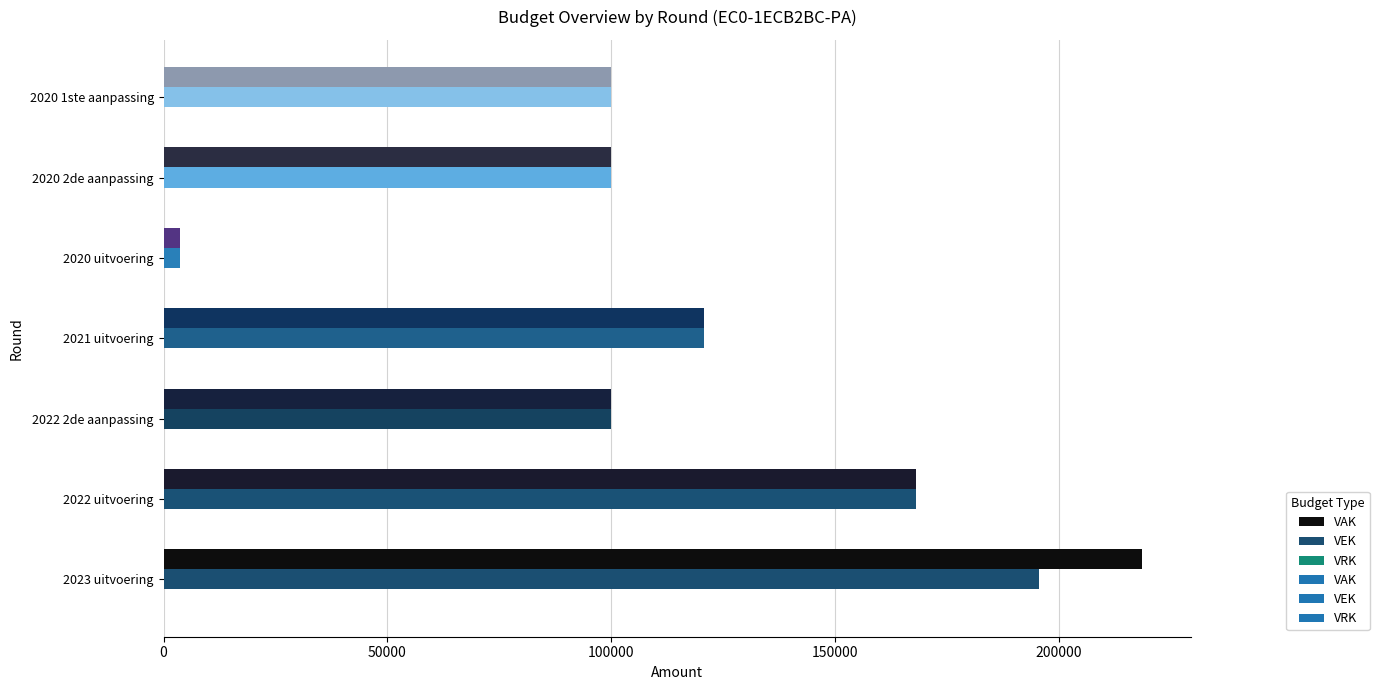

The value of VEK at 2023 uitvoering is 300828. True or false?

False